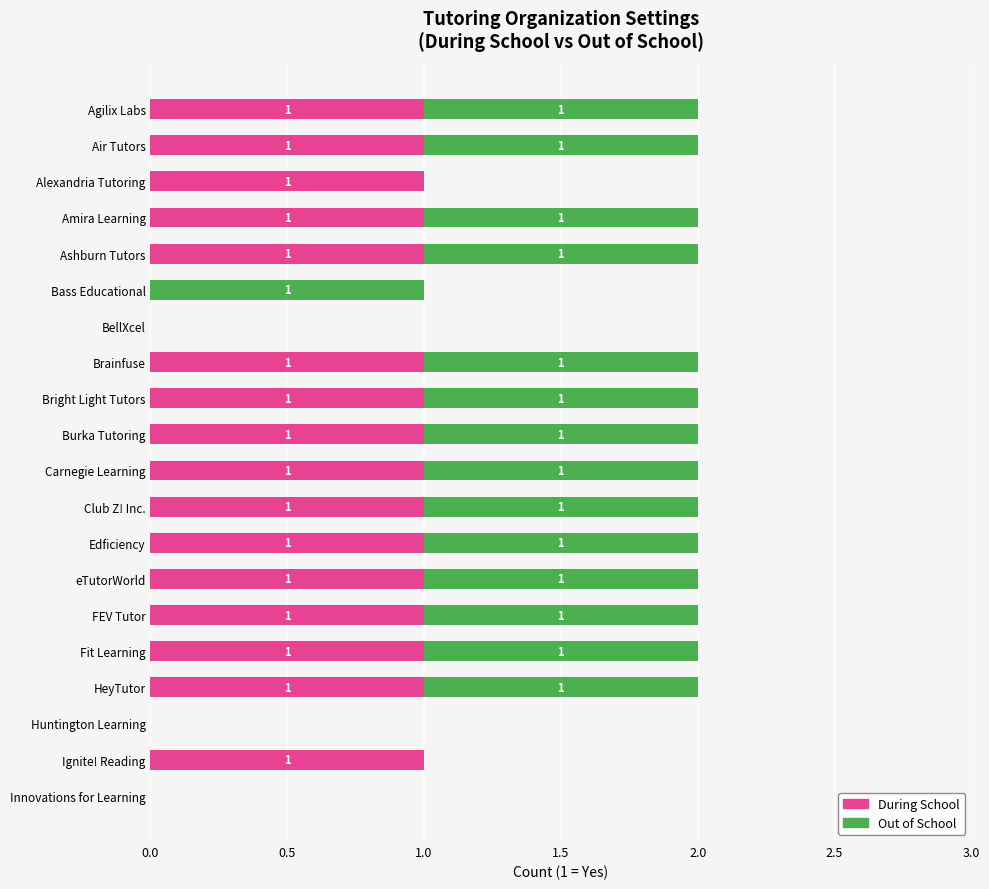

What is the sum of all During School values?

16